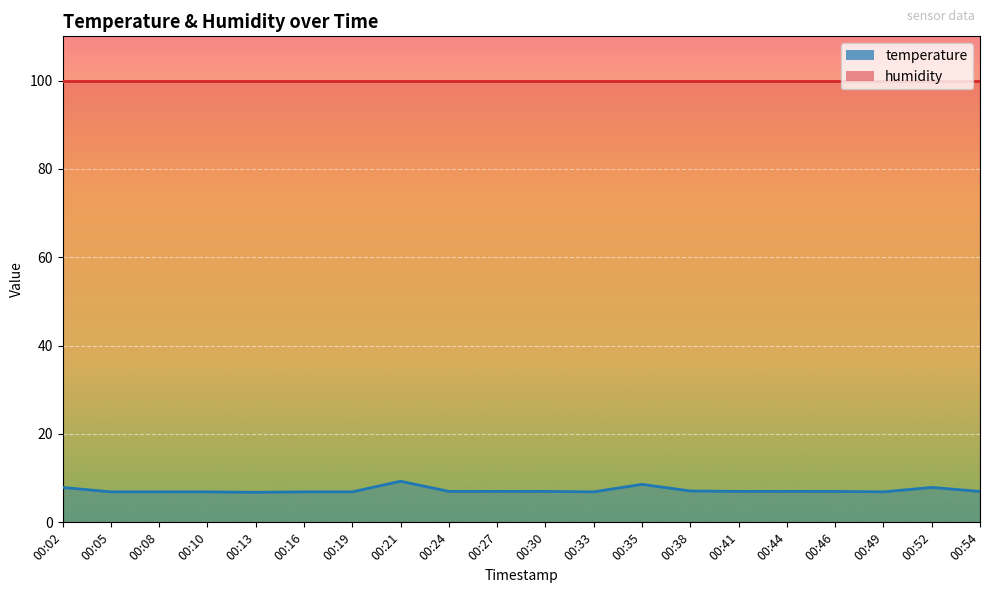

Where is the first local minimum?

00:13